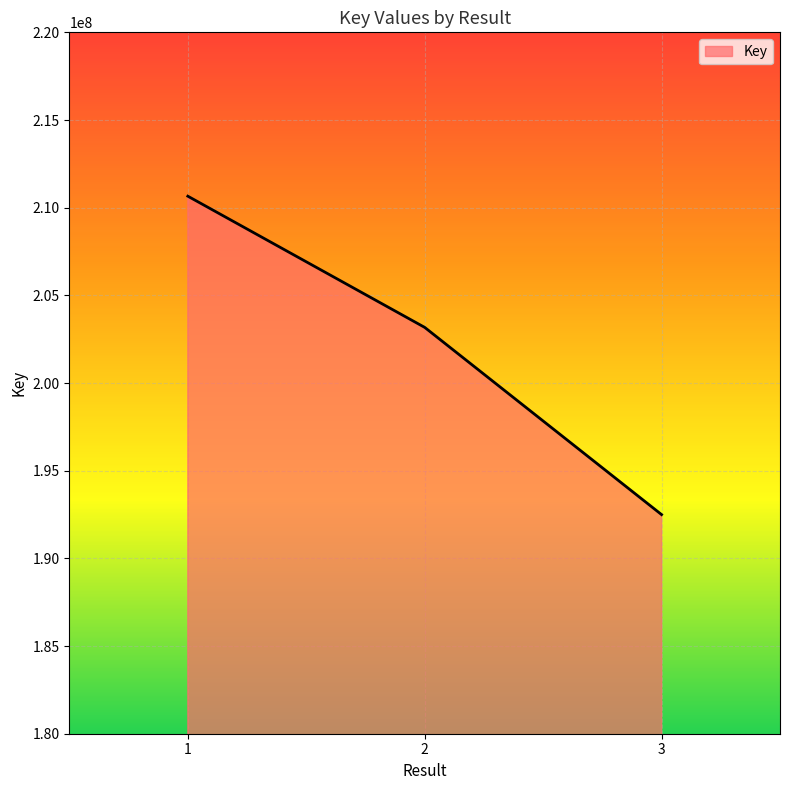

Rank the categories by value from lowest to highest.

3, 2, 1